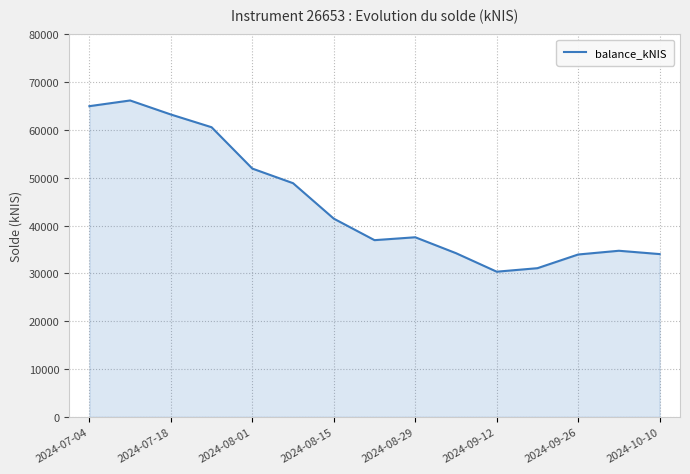

What is the minimum value shown in the chart?

30371.0